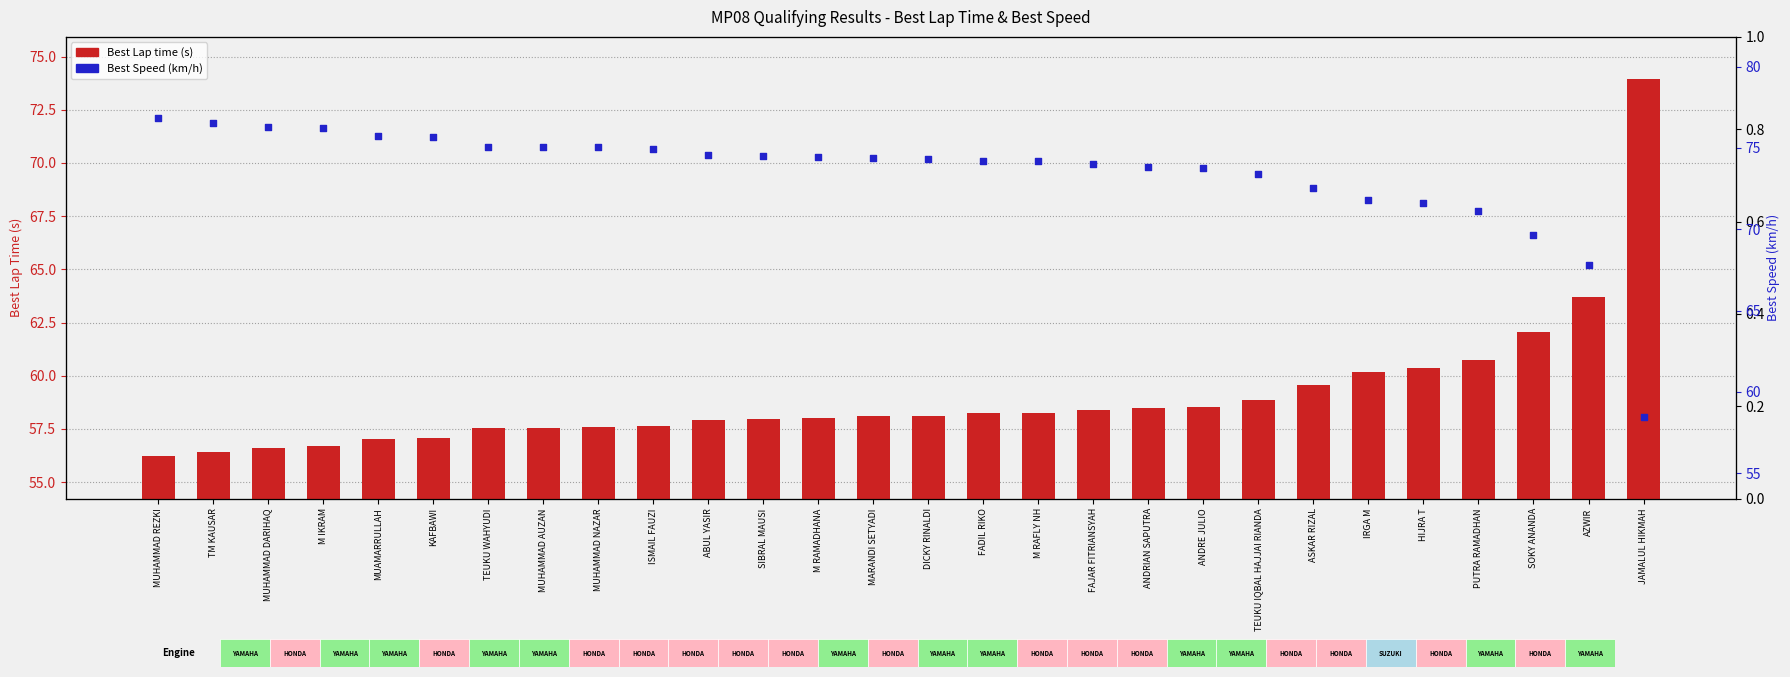

At which category is the sum across all series the highest?

MUHAMMAD REZKI